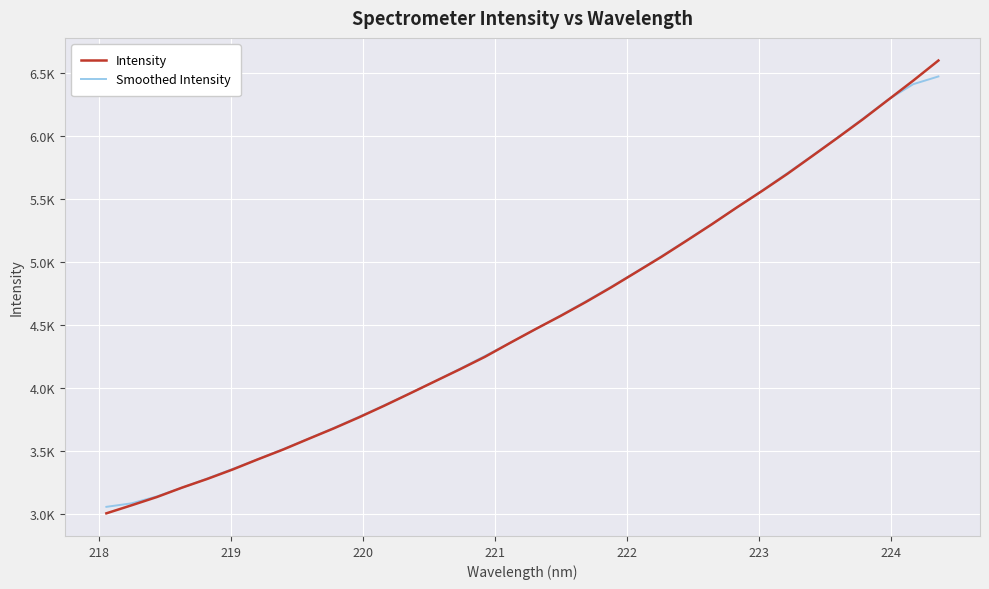

What are all the series names shown in the legend?

Intensity, Smoothed Intensity